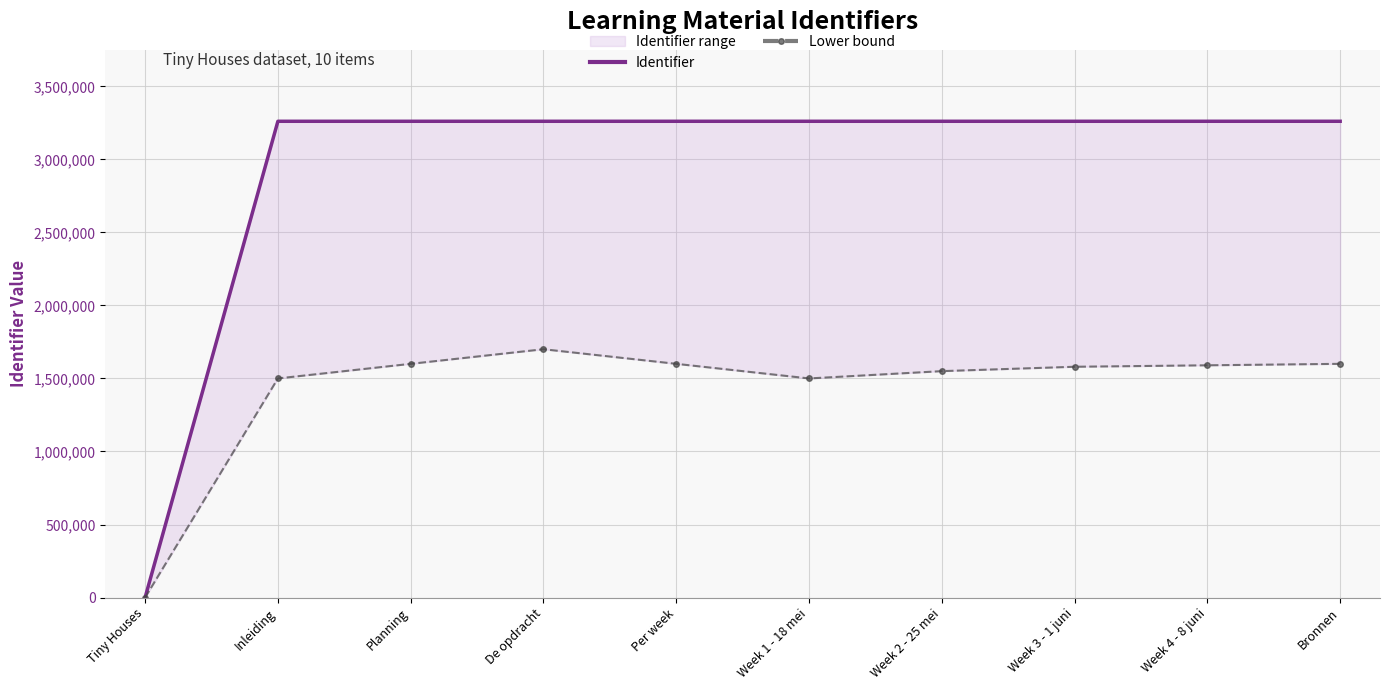

Count the number of categories in the chart.

10